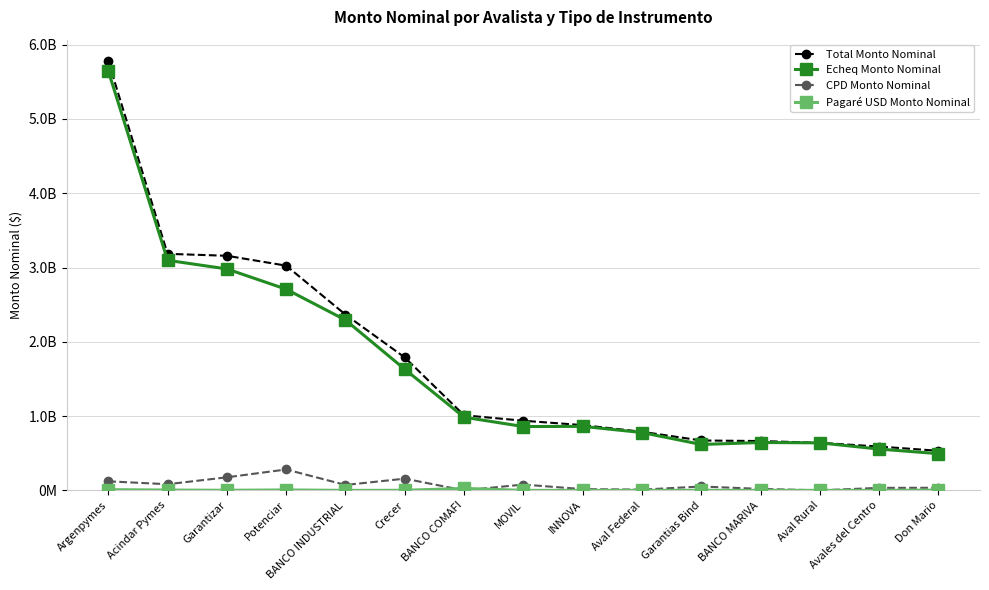

What is the value of the Pagaré USD Monto Nominal point at the 11th from the left?

1370000.0